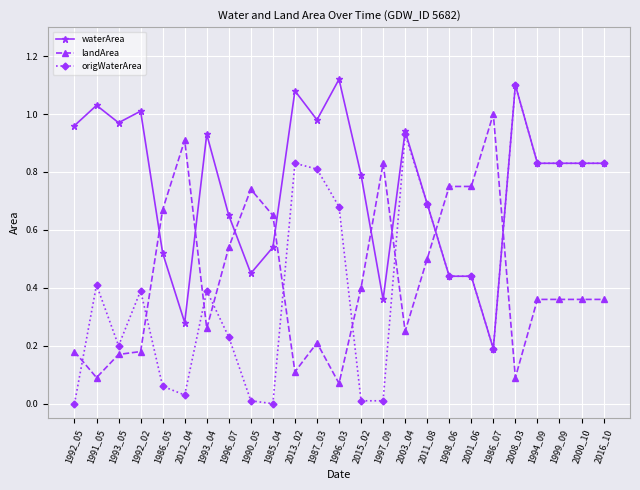

What are all the series names shown in the legend?

waterArea, landArea, origWaterArea